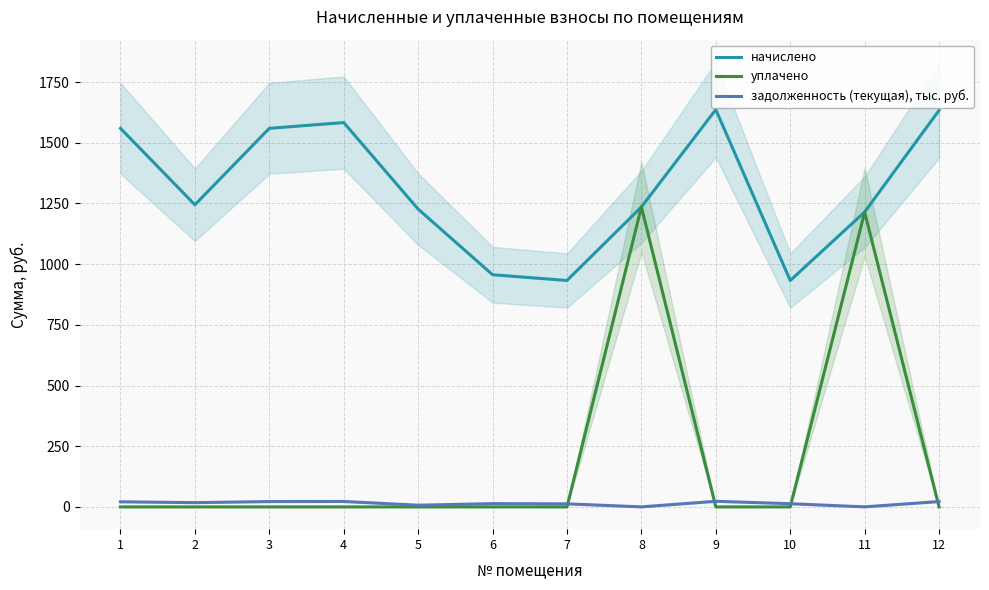

Which series changed the most between 6 and 10?

начислено